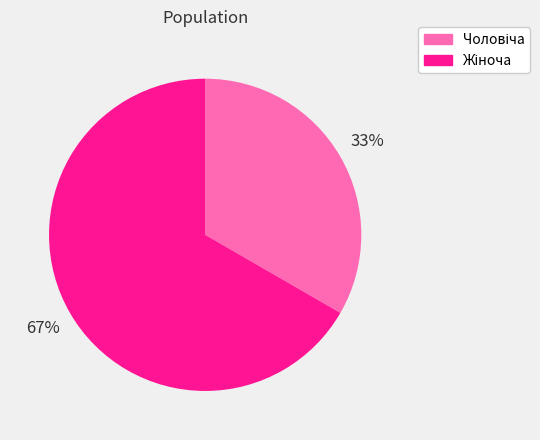

To the nearest percent, what is the average slice percentage?

50%